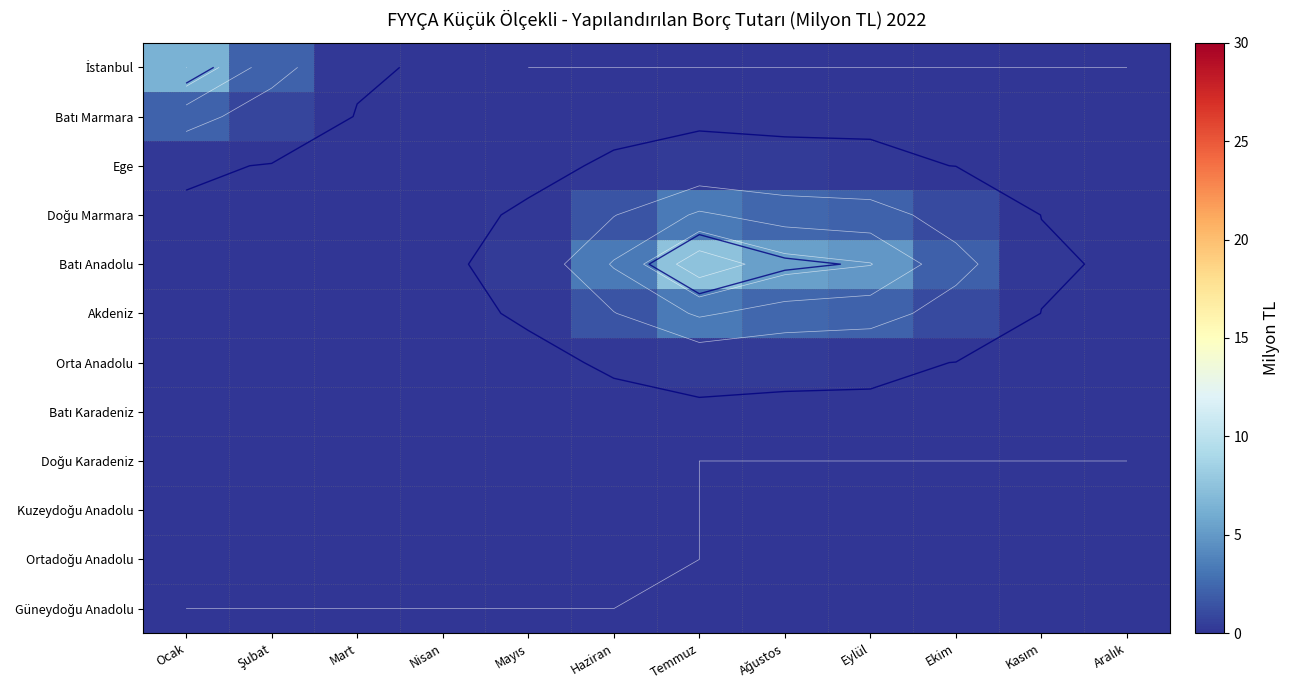

Which has a higher value, Kasım or Şubat?

Şubat